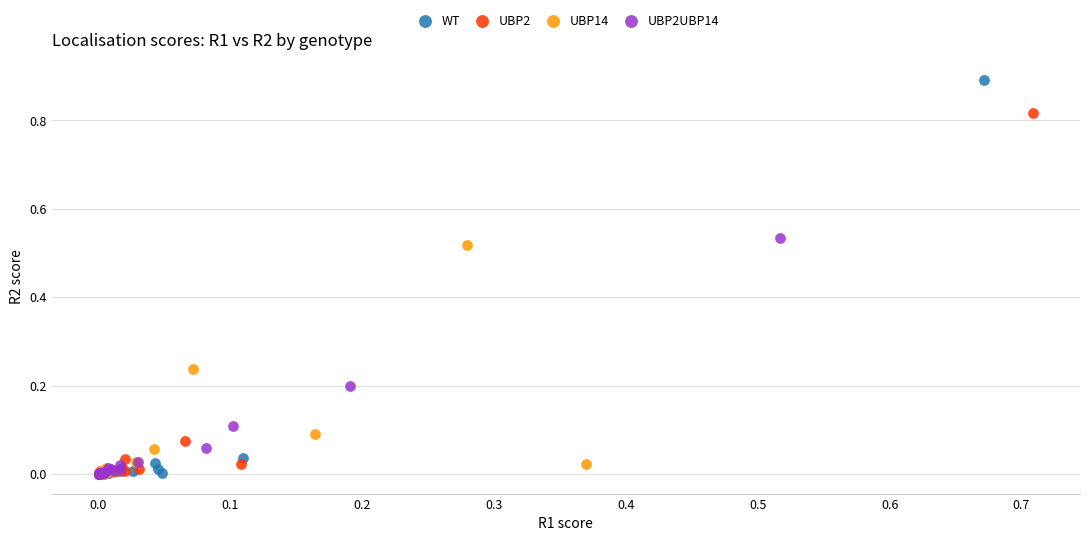

Which series contains the highest Y value?

WT